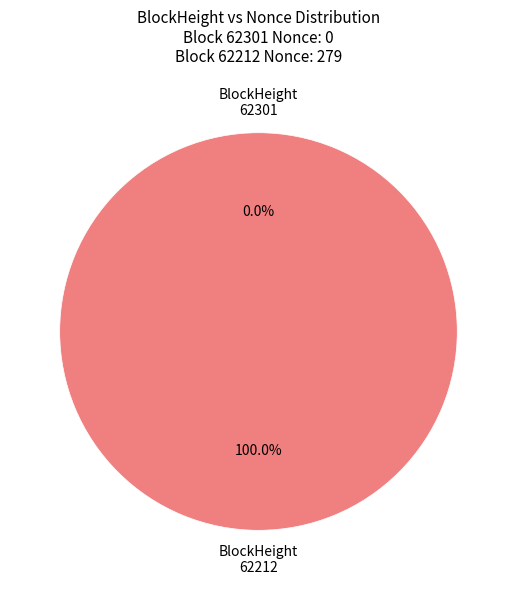

What is the change in value from 62301 to 62212?

+279